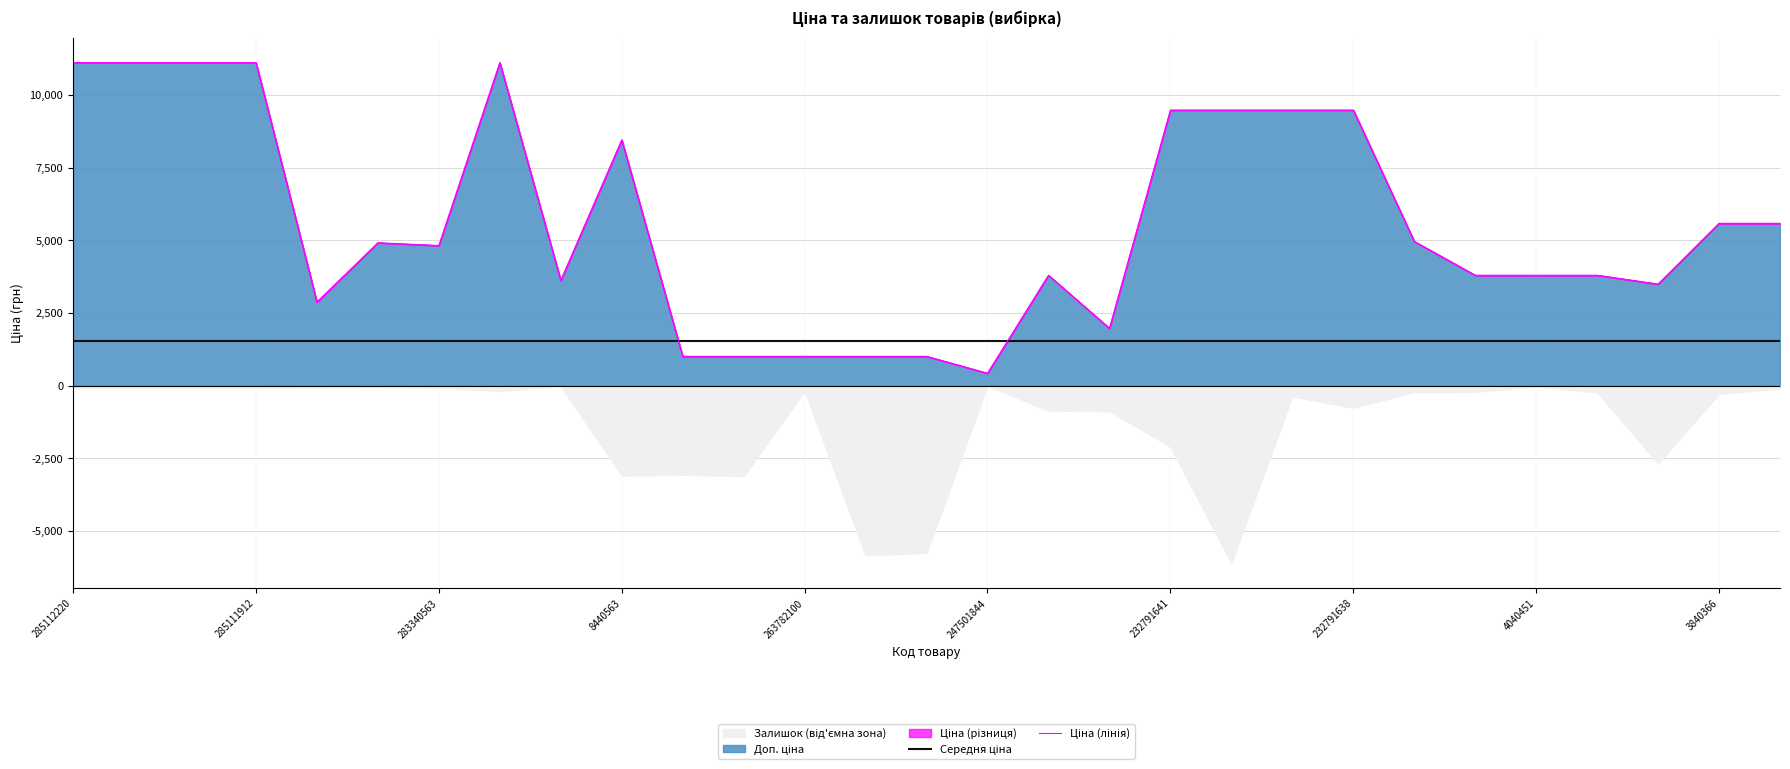

The value of Середня ціна at 25 is 1549.4. True or false?

True